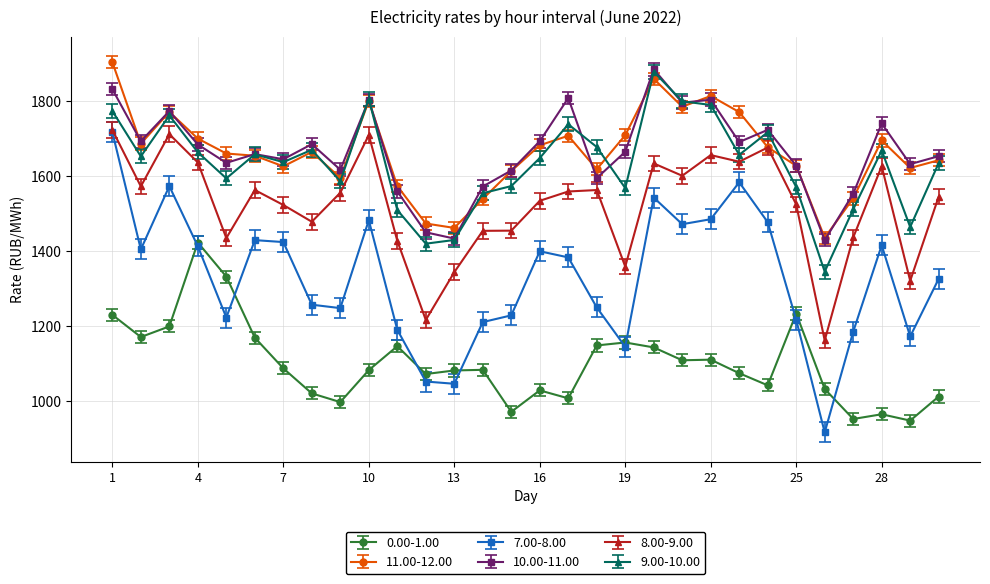

True or false: 8.00-9.00 and 0.00-1.00 intersect in this chart.

False